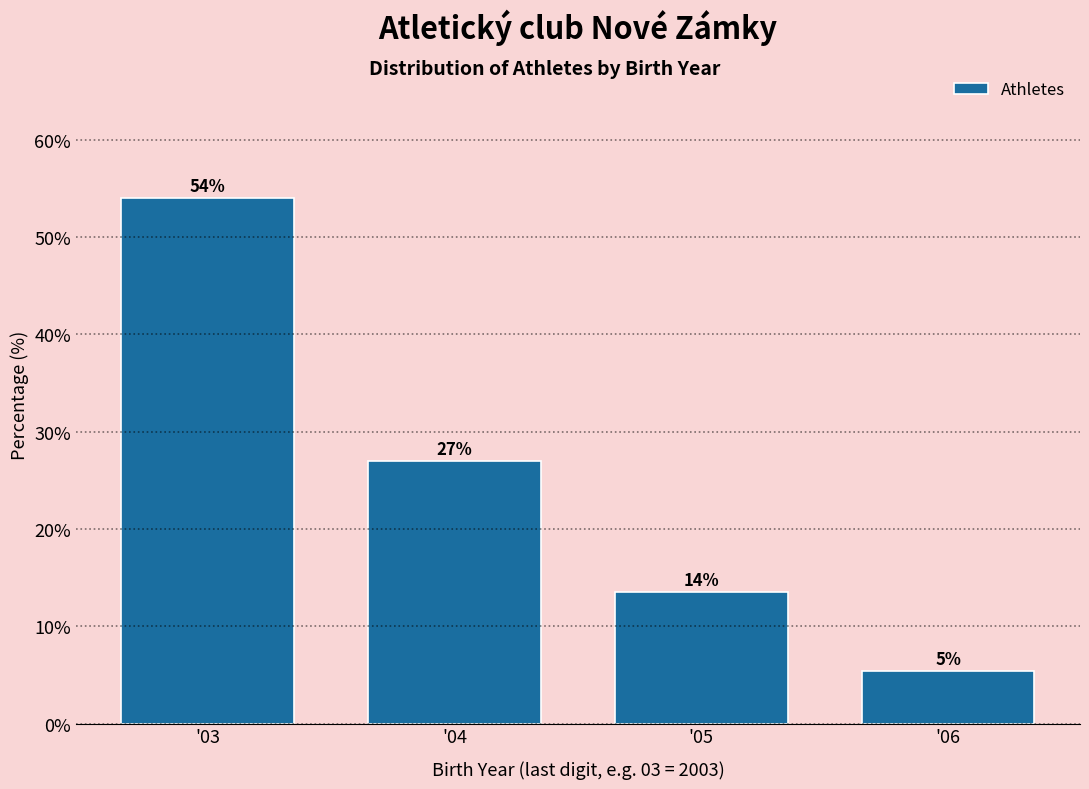

Which has a higher value, '04 or '05?

'04